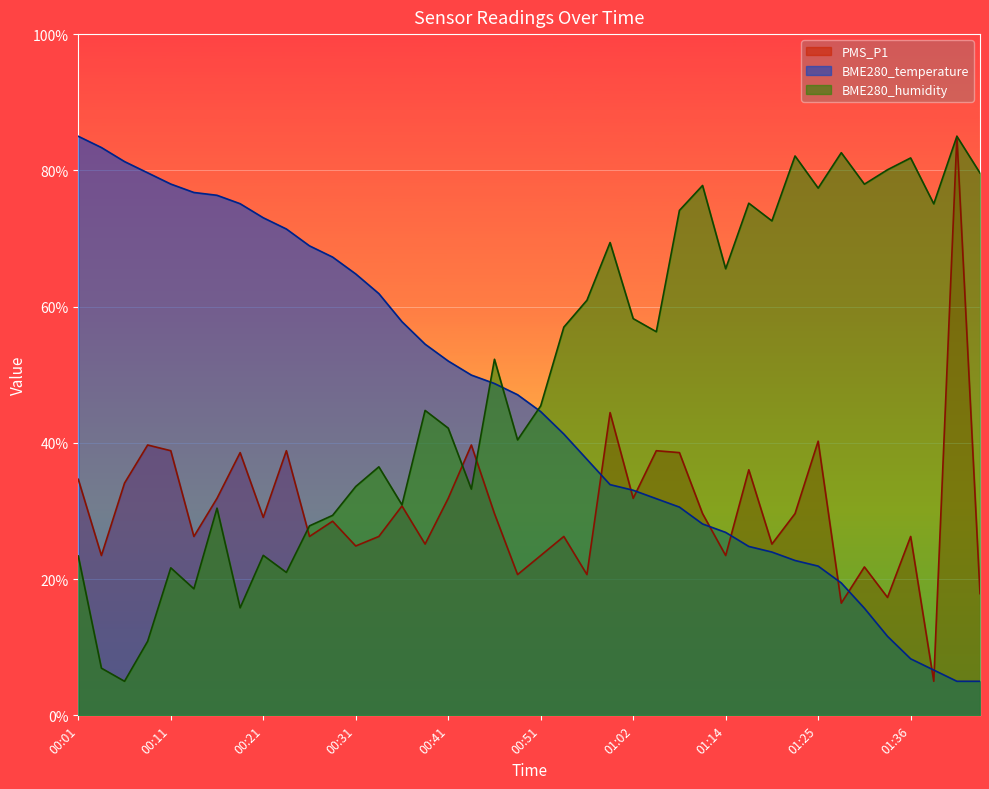

Count the number of data series in this chart.

3